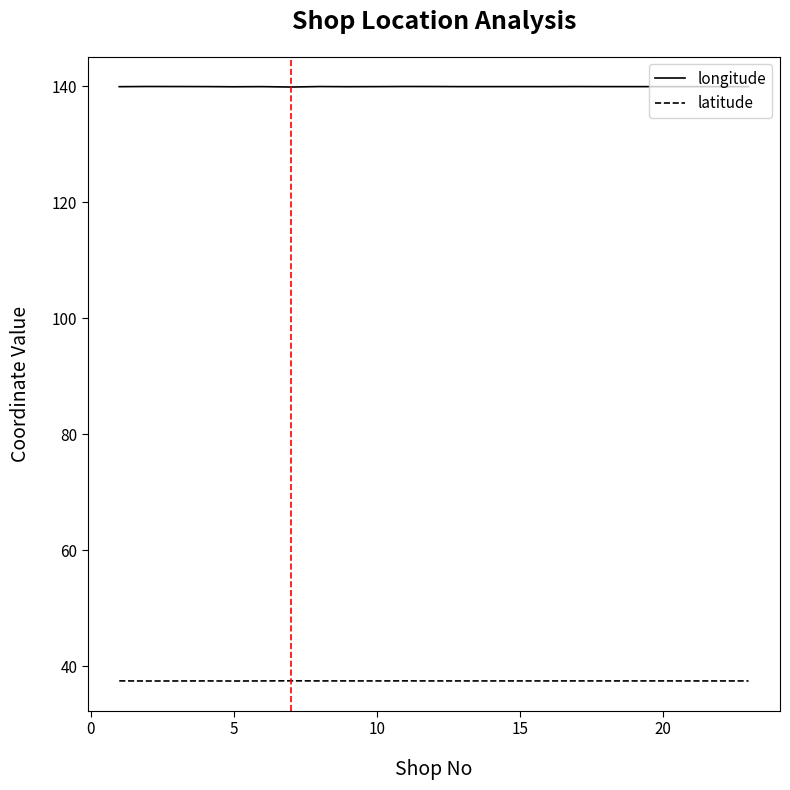

Which series has the largest total across all categories?

longitude